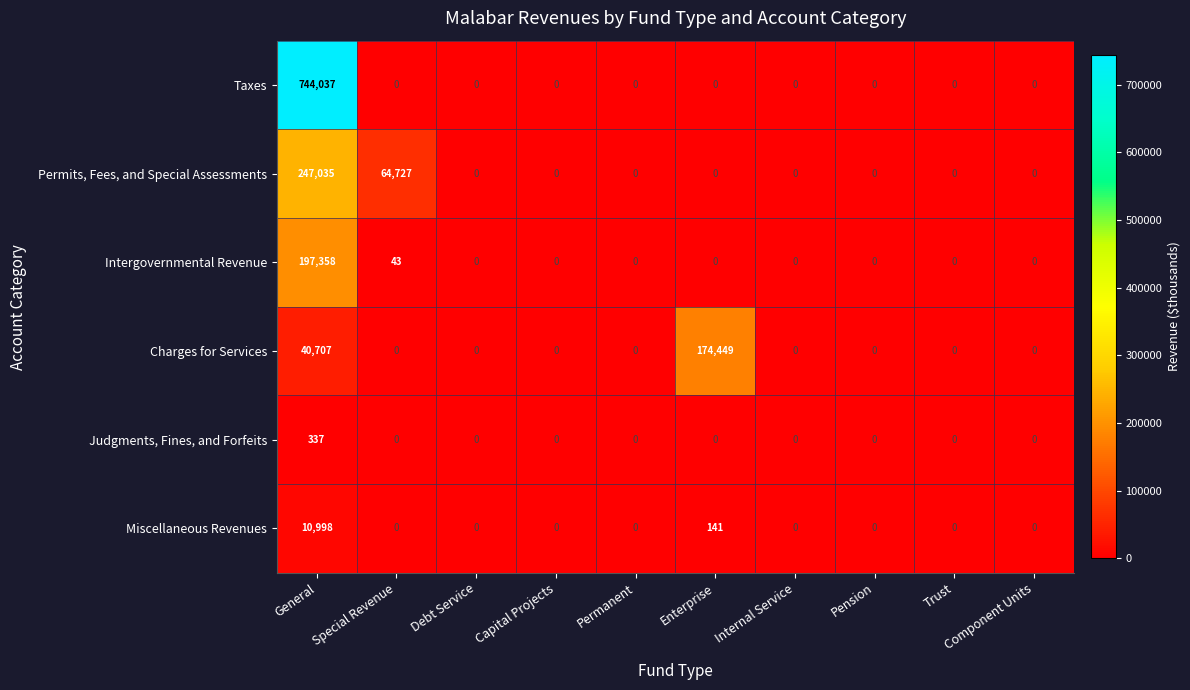

What is the difference between the second highest and second lowest values in the Intergovernmental Revenue series?

43